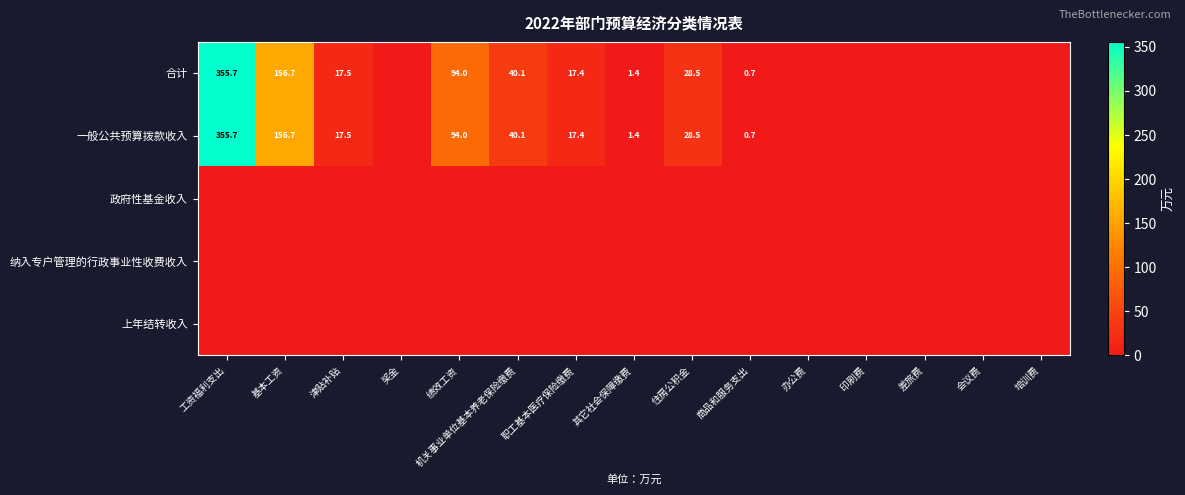

The 合计 series shows 17.5 at 津贴补贴. True or false?

True